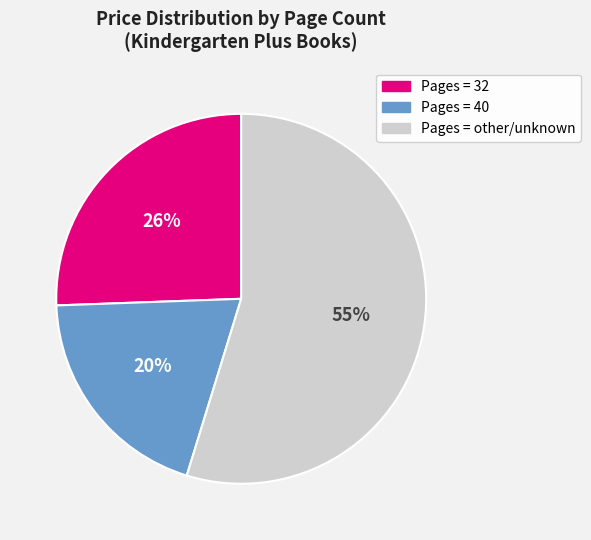

Is there any slice that represents more than half of the pie?

Yes